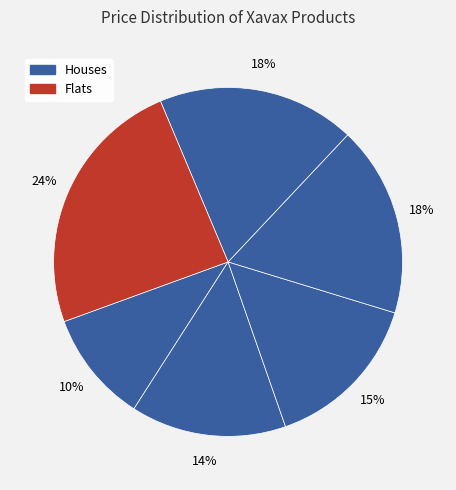

How many slices are in this pie chart?

6